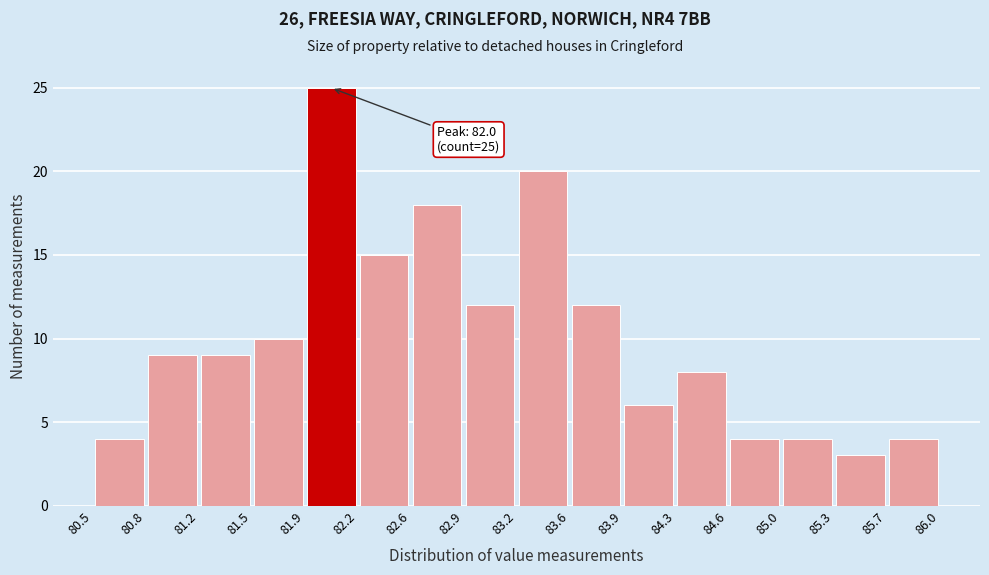

Over which range of the x-axis is the bar tallest?

81.9 to 82.2